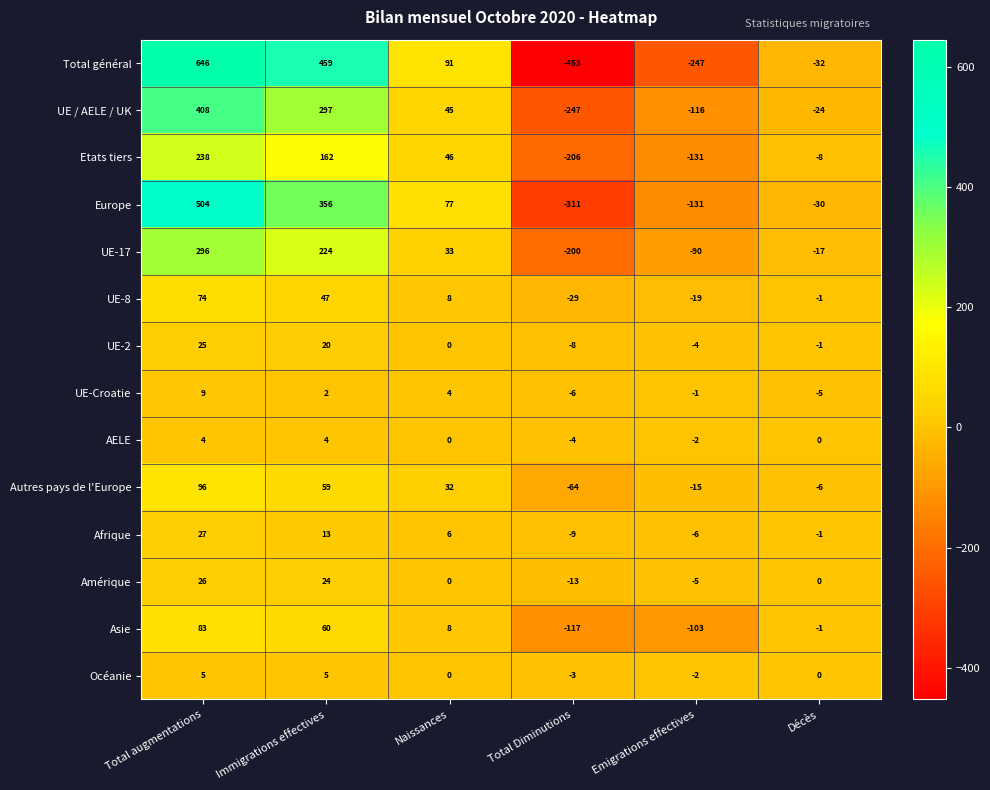

Count the Etats tiers values in the range -131 to 162.

4